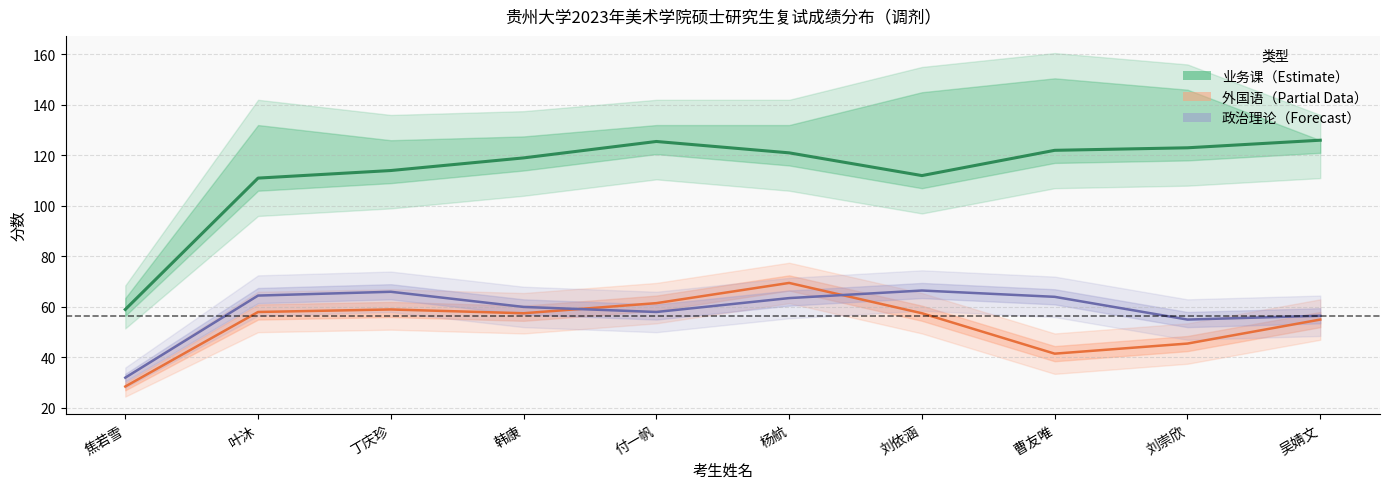

Reading left to right, transcribe all the data shown in this chart.

业务课1: 59.0	111.0	114.0	119.0	125.5	121.0	112.0	122.0	123.0	126.0
外国语: 28.5	58.0	59.0	57.5	61.5	69.5	57.5	41.5	45.5	55.0
政治理论: 32.0	64.5	66.0	60.0	58.0	63.5	66.5	64.0	55.0	56.5